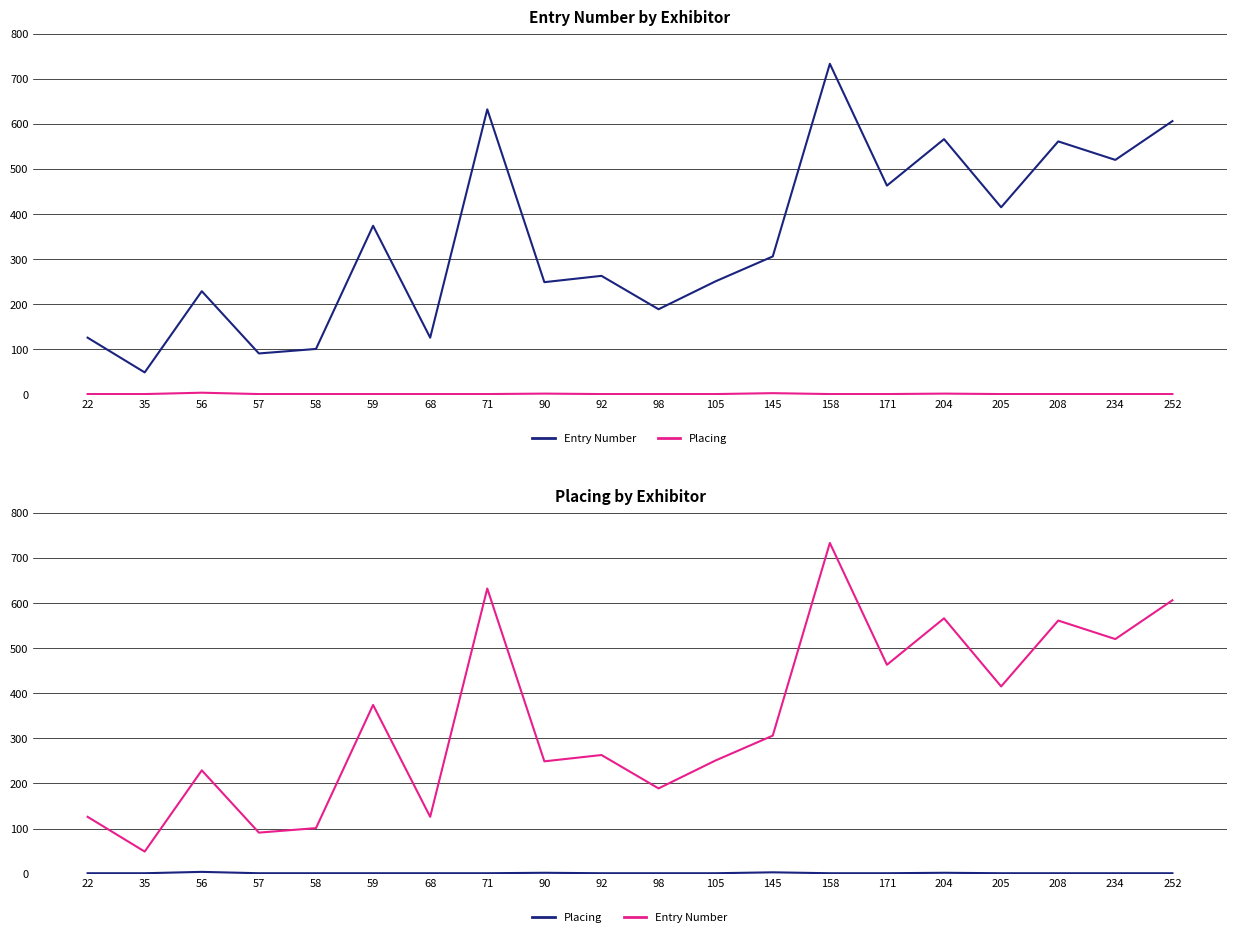

Where is the first local maximum for Placing?

56